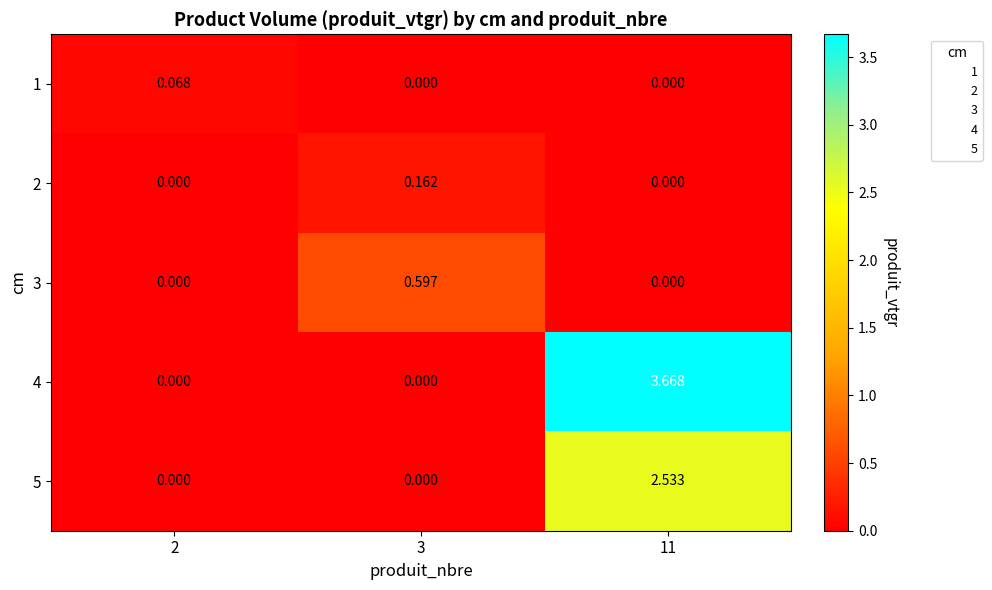

How many values in the 4 series exceed 0?

1